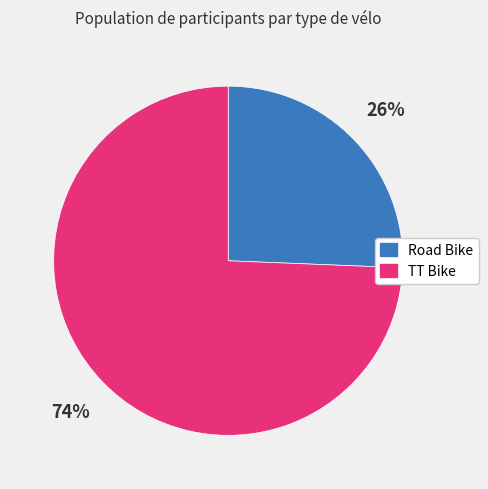

How many slices are in this pie chart?

2